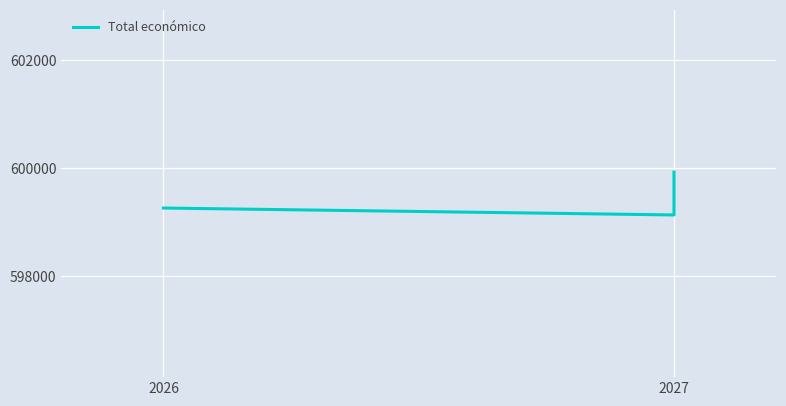

Is this an area chart (filled region under the line)?

No